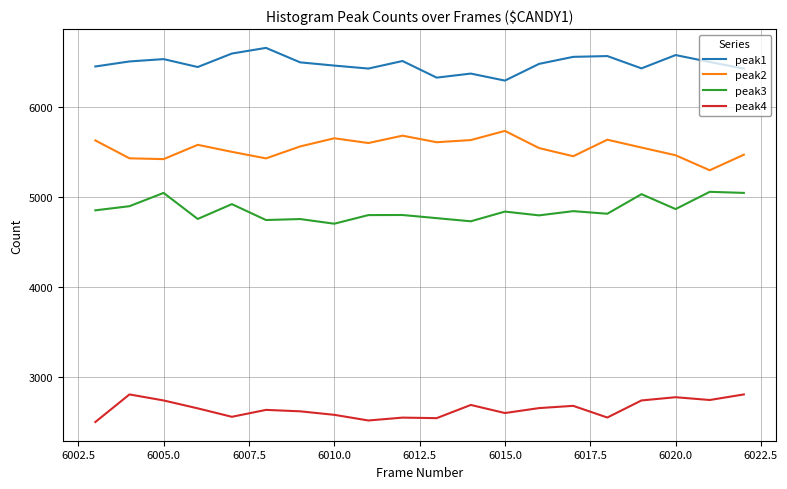

What is the difference between the maximum and minimum values in the peak2 series?

438